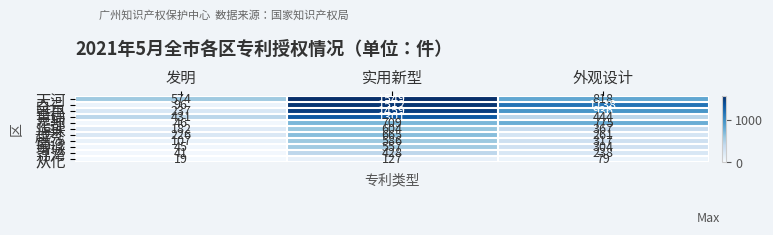

Rank the series by their maximum value, from lowest to highest.

从化, 荔湾, 增城, 南沙, 海珠, 越秀, 花都, 黄埔, 番禺, 白云, 天河